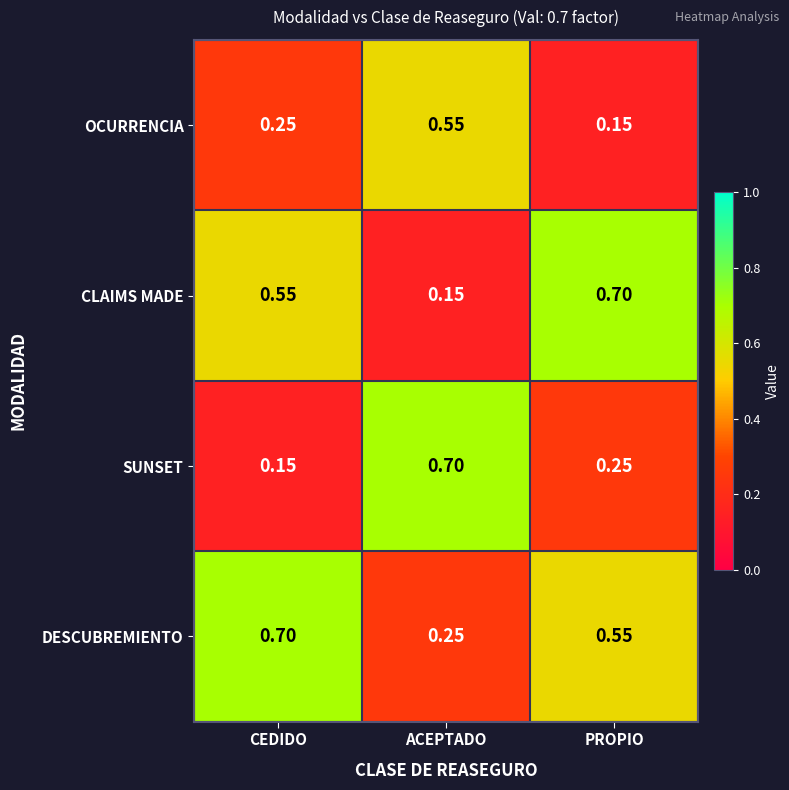

List the labels in order of DESCUBREMIENTO value, largest first.

CEDIDO, PROPIO, ACEPTADO